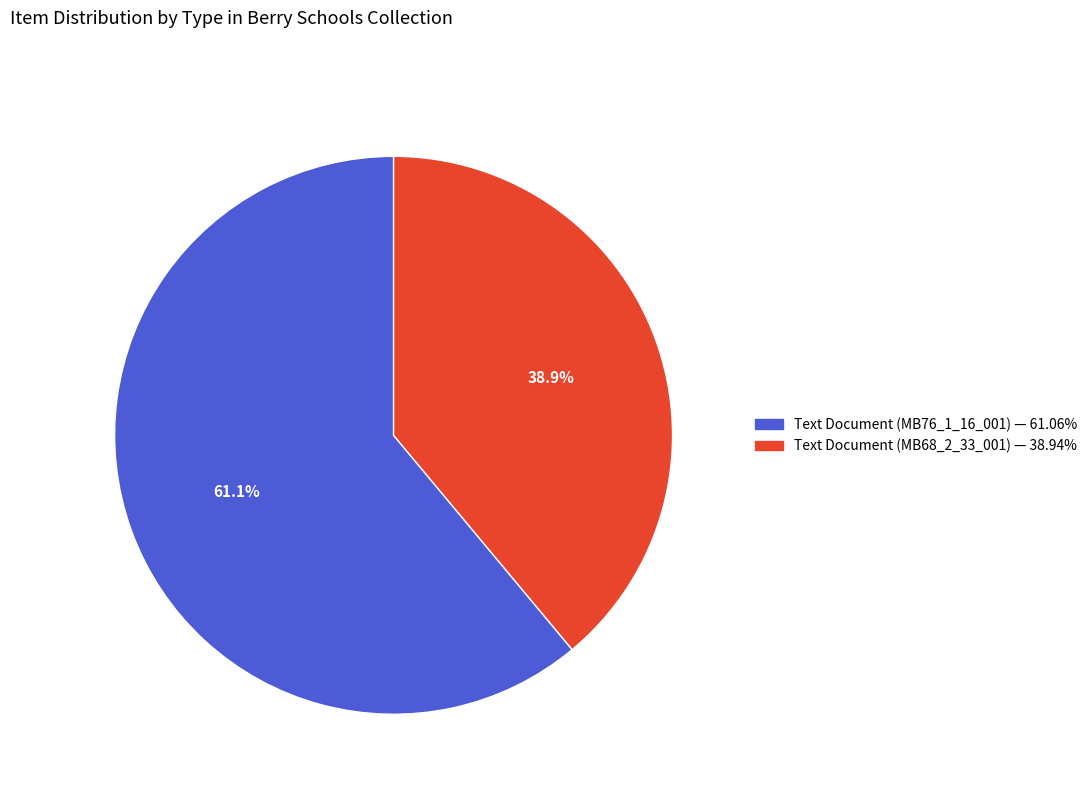

Count the number of slices in the pie.

2